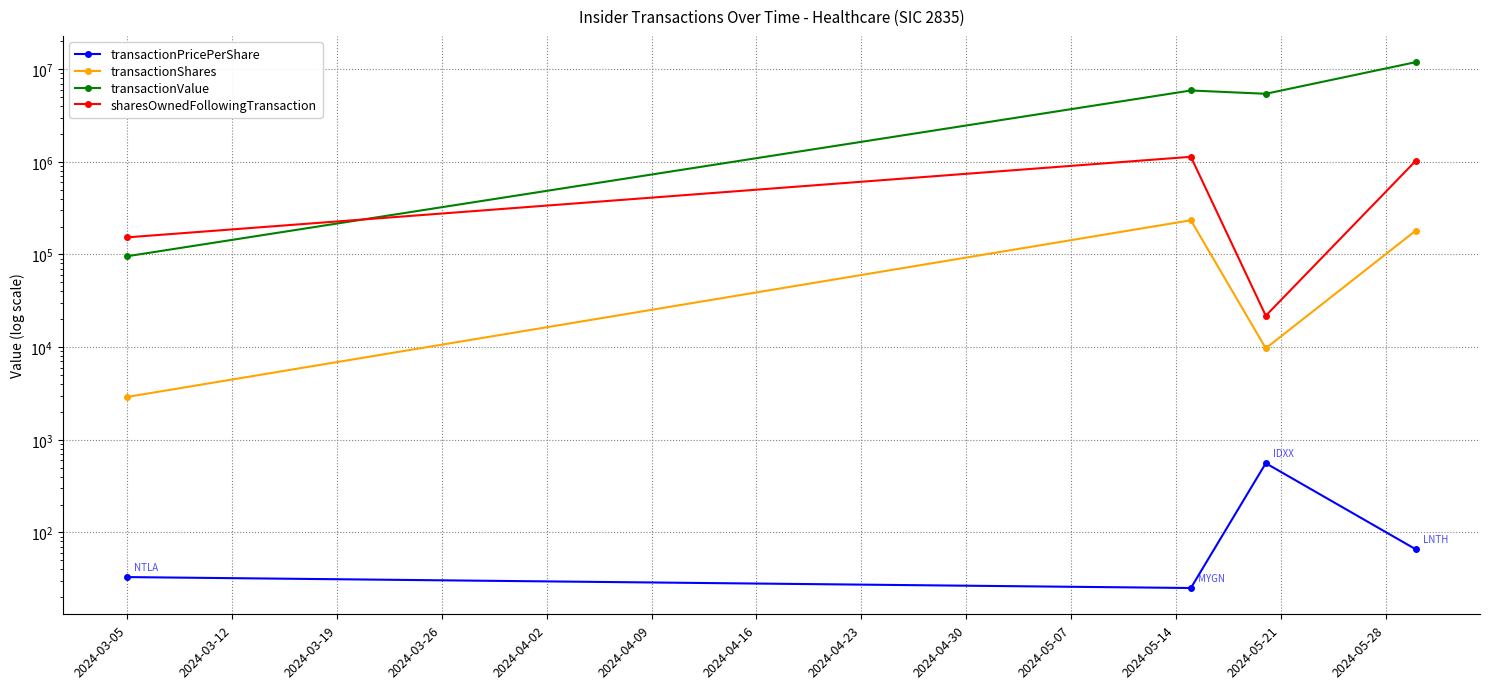

Which category has the lowest value in the transactionValue series?

2024-03-05